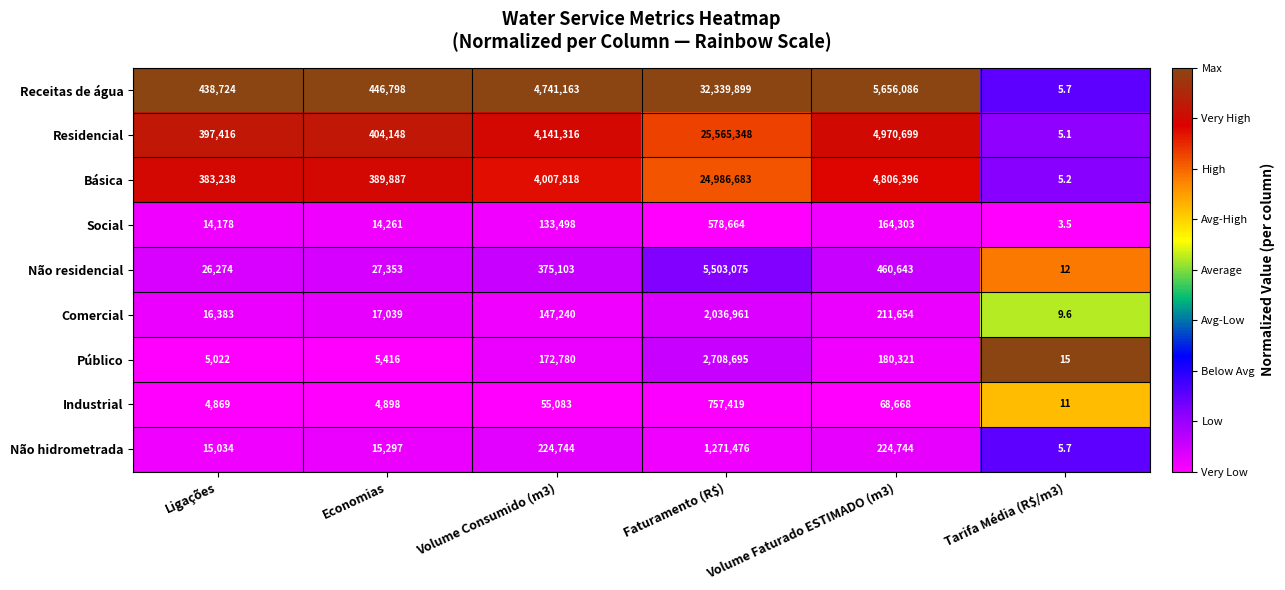

What is the difference between the highest and lowest values at Ligações?

433855.0